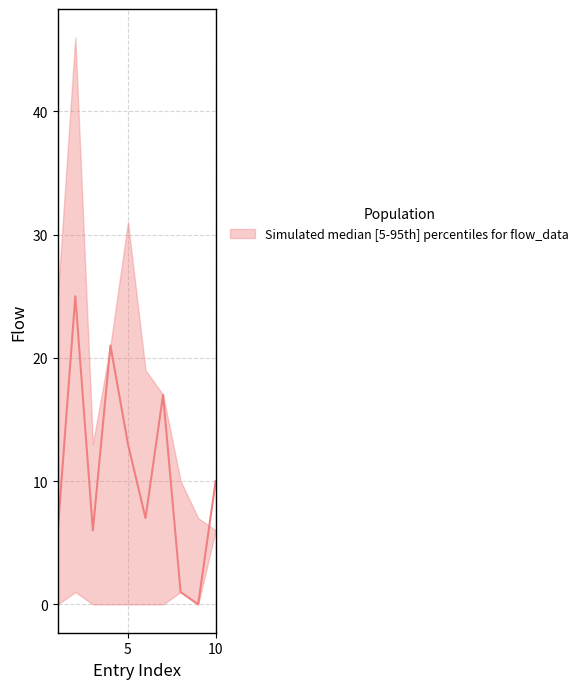

How many points are lower than both their immediate neighbors (excluding endpoints)?

3